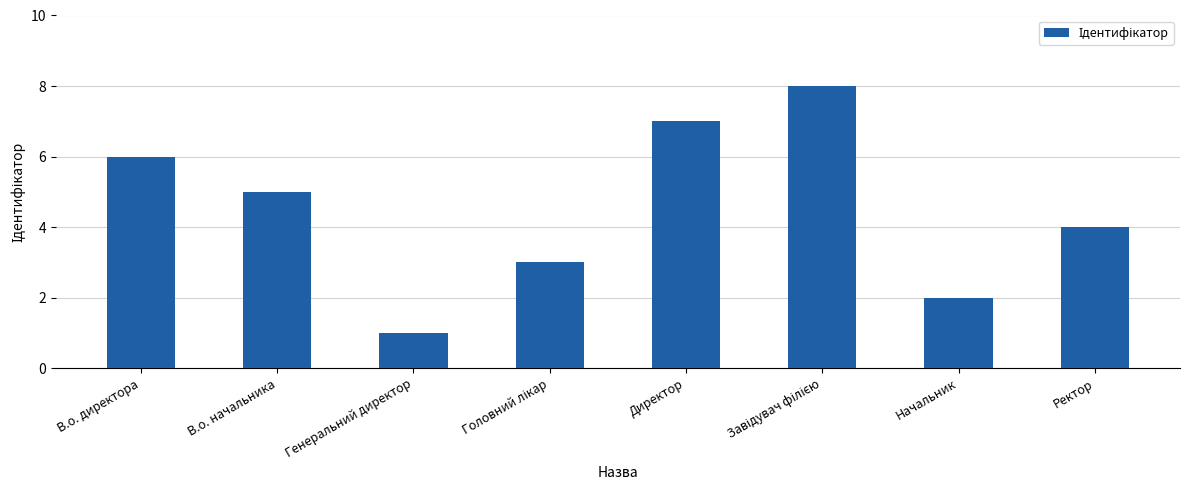

What is the approximate value at В.о. начальника?

5